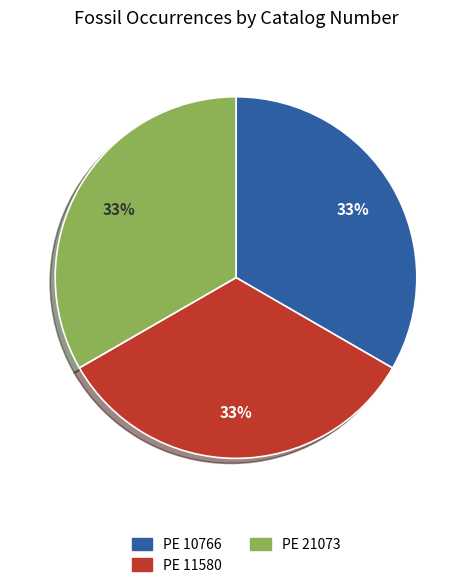

To the nearest percent, what is the average slice percentage?

33%